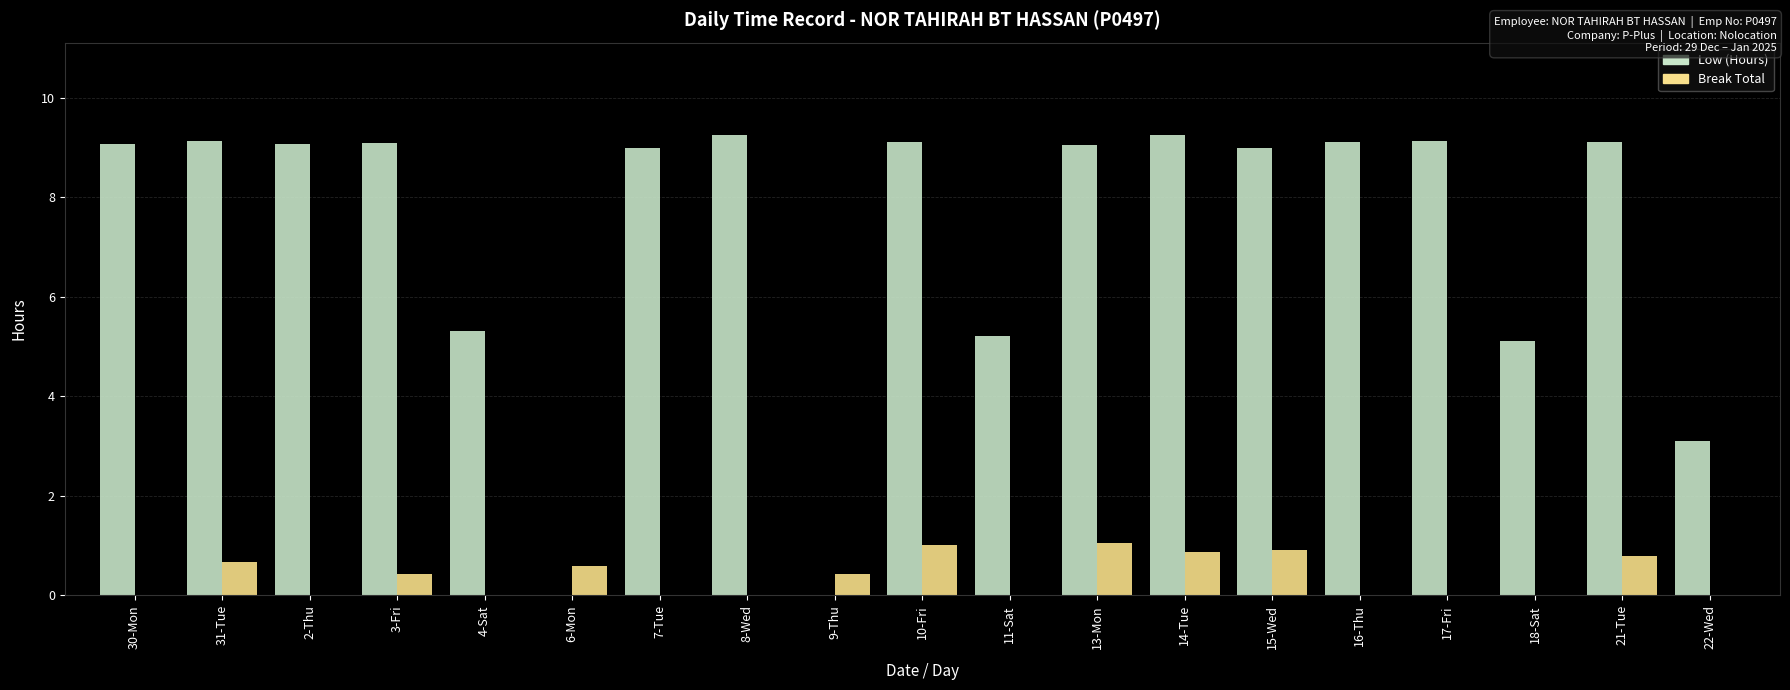

What is the total value across all series at 31-Tue?

9.8